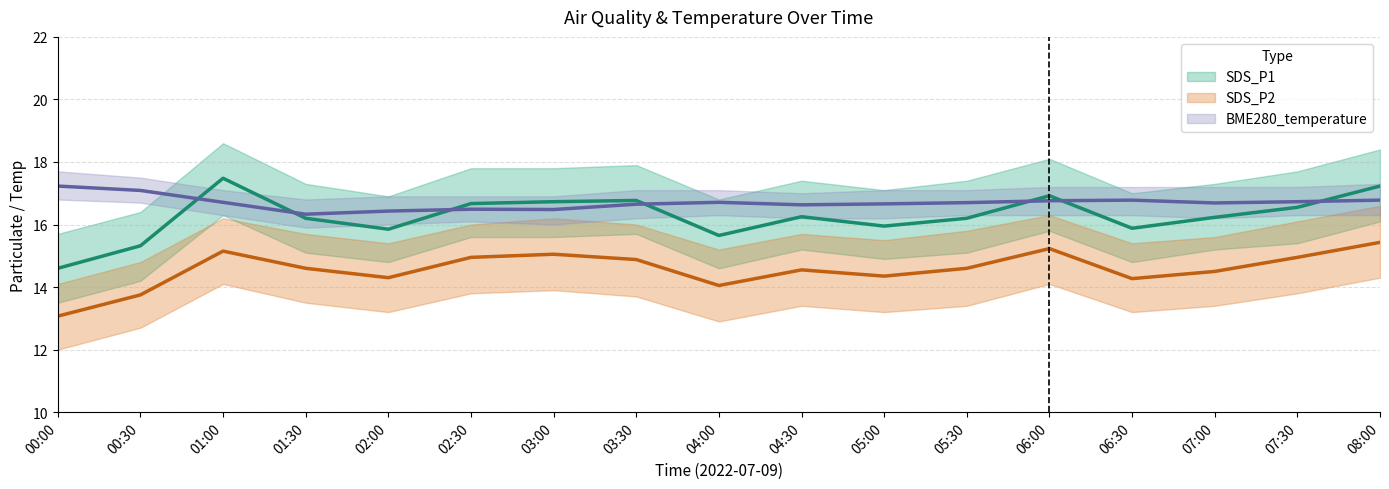

True or false: BME280_temperature has a value of 9.4 at 02:30.

False